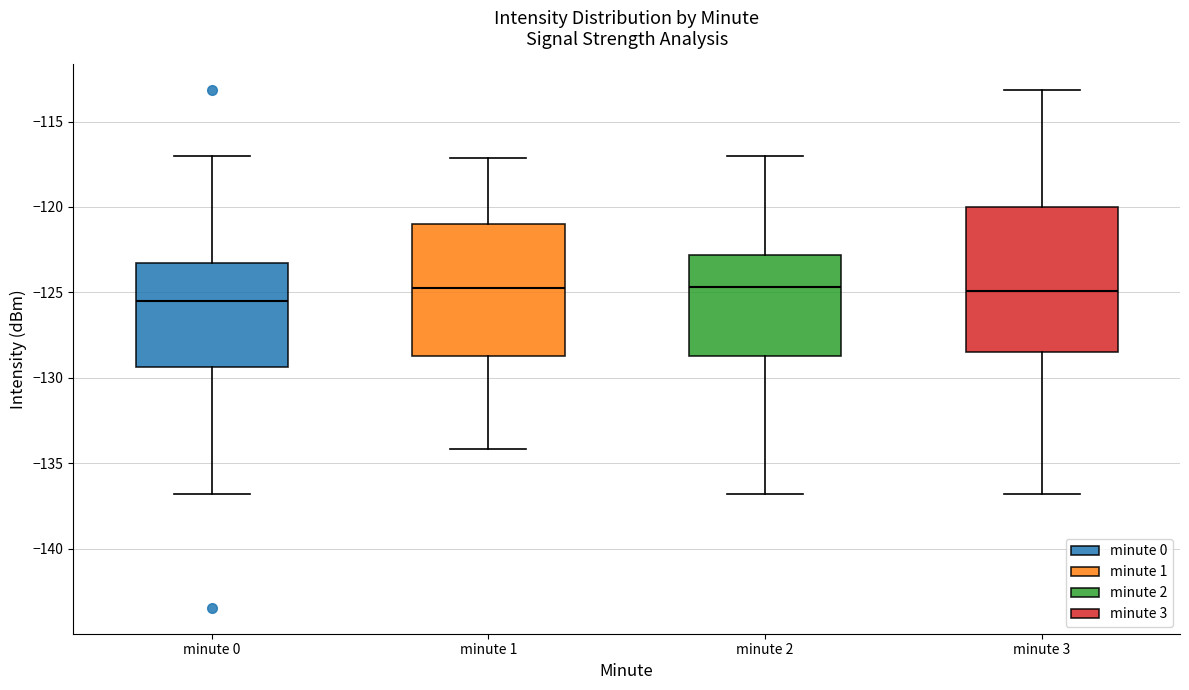

Which box has the lowest median line?

minute 0